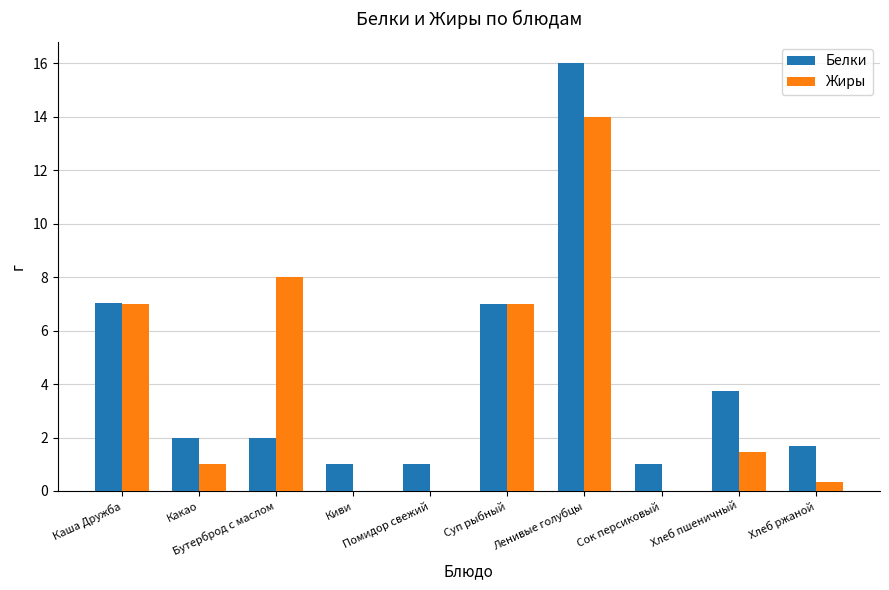

What is the sum of all Жиры values?

38.8